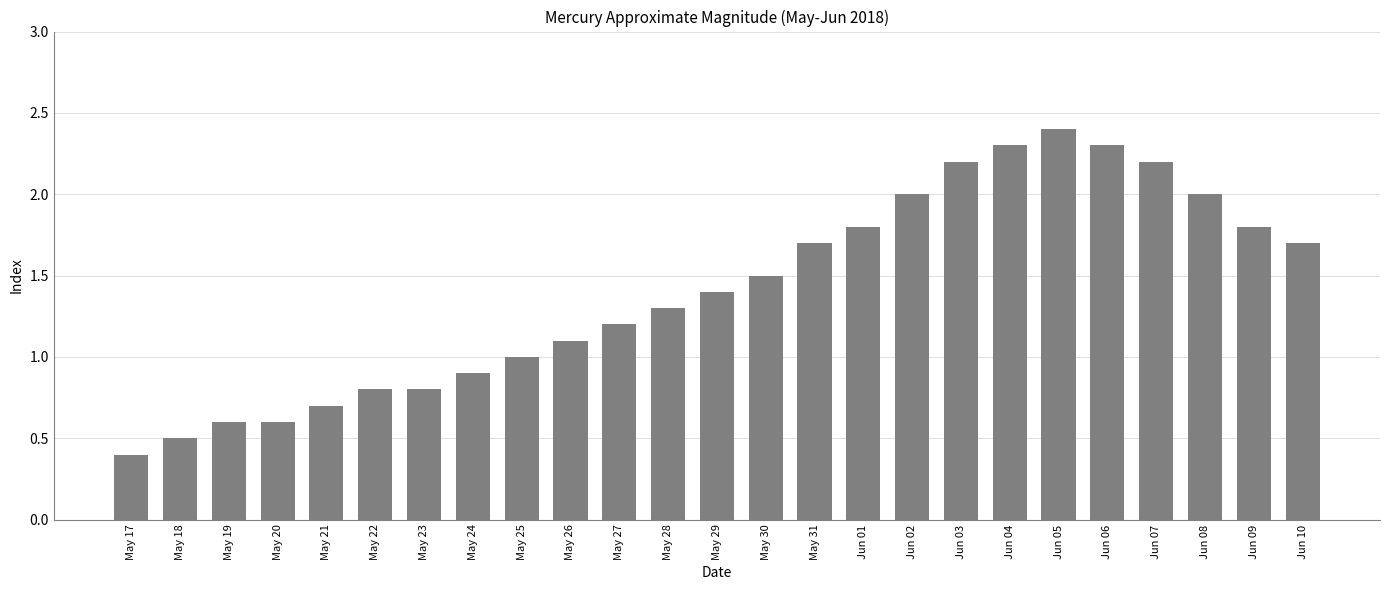

What is the value of the 23rd bar from the left?

2.0